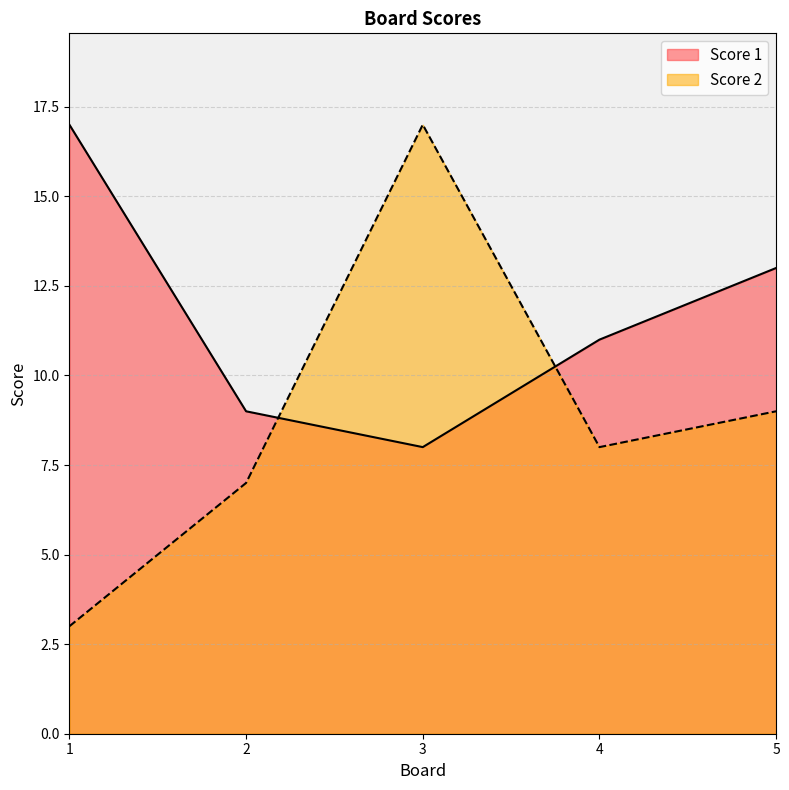

Reading left to right, extract all data points from this chart.

Score 1: 1=17	2=9	3=8	4=11	5=13
Score 2: 1=3	2=7	3=17	4=8	5=9